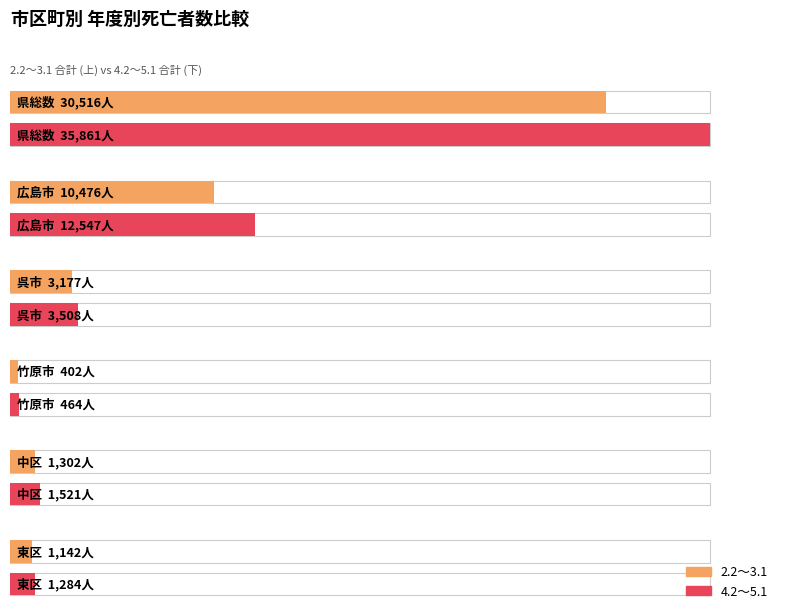

At which category is the sum across all series the highest?

県総数